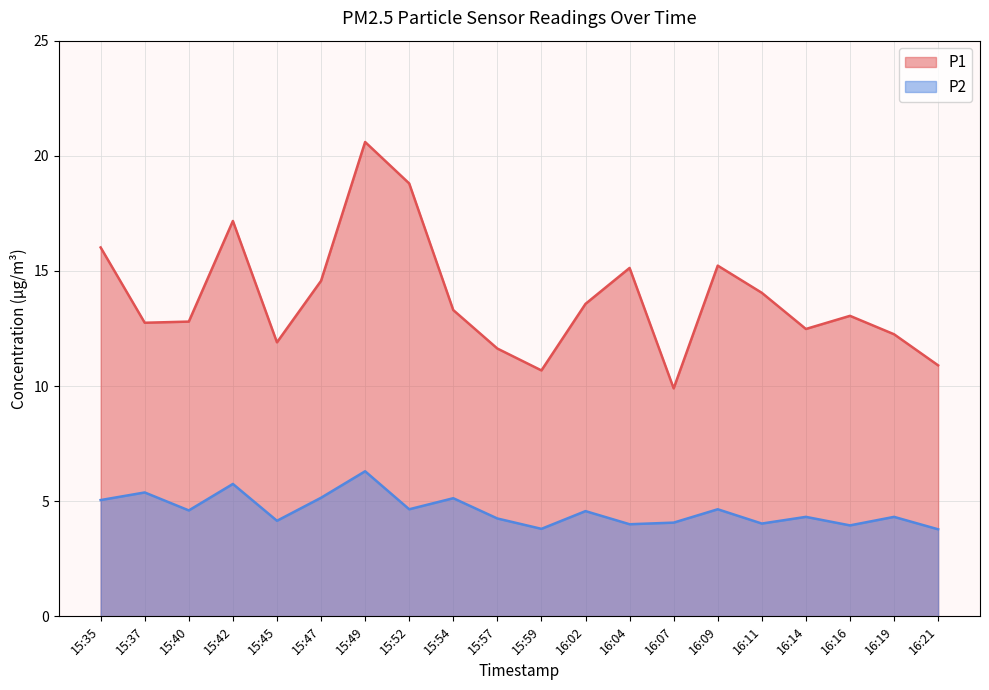

Reading left to right, list all the values displayed in this chart.

P1 (line): 15:35=16.0	15:37=12.8	15:40=12.8	15:42=17.2	15:45=11.9	15:47=14.6	15:49=20.6	15:52=18.8	15:54=13.3	15:57=11.6	15:59=10.7	16:02=13.6	16:04=15.1	16:07=9.9	16:09=15.2	16:11=14.1	16:14=12.5	16:16=13.1	16:19=12.2	16:21=10.9
P2 (line): 15:35=5.0	15:37=5.4	15:40=4.6	15:42=5.8	15:45=4.2	15:47=5.2	15:49=6.3	15:52=4.7	15:54=5.1	15:57=4.2	15:59=3.8	16:02=4.6	16:04=4.0	16:07=4.1	16:09=4.7	16:11=4.0	16:14=4.3	16:16=4.0	16:19=4.3	16:21=3.8